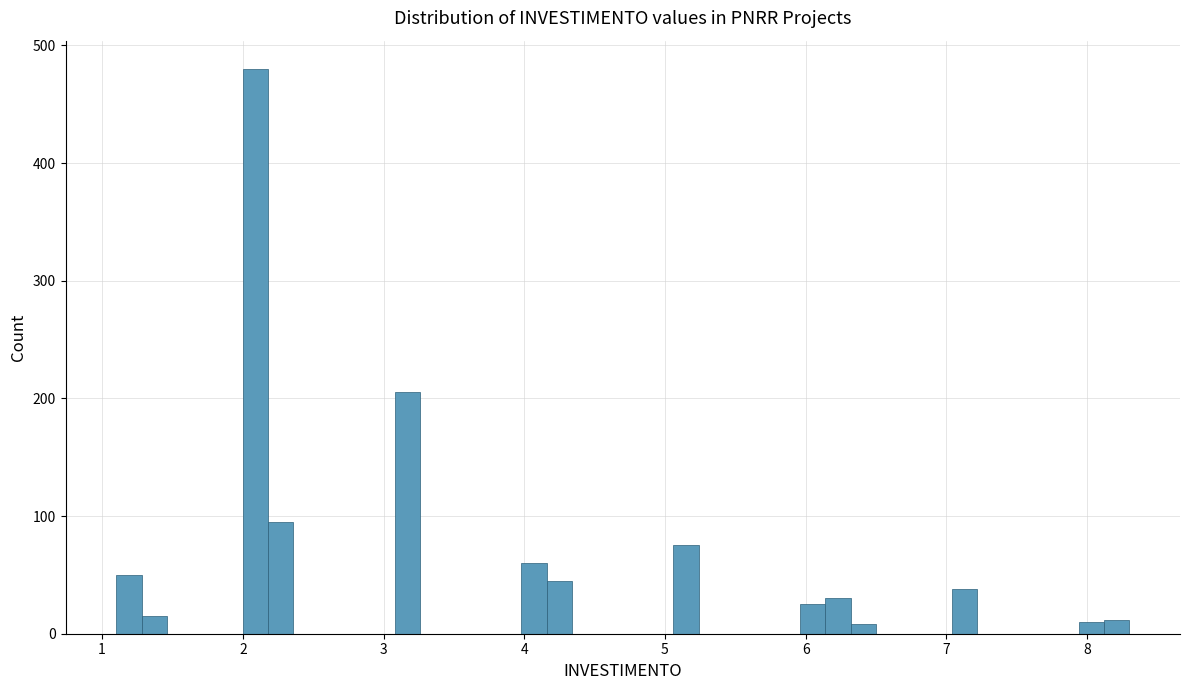

Around what value on the x-axis is the tallest bar? Give the approximate position of its centre, as read against the axis.

2.1